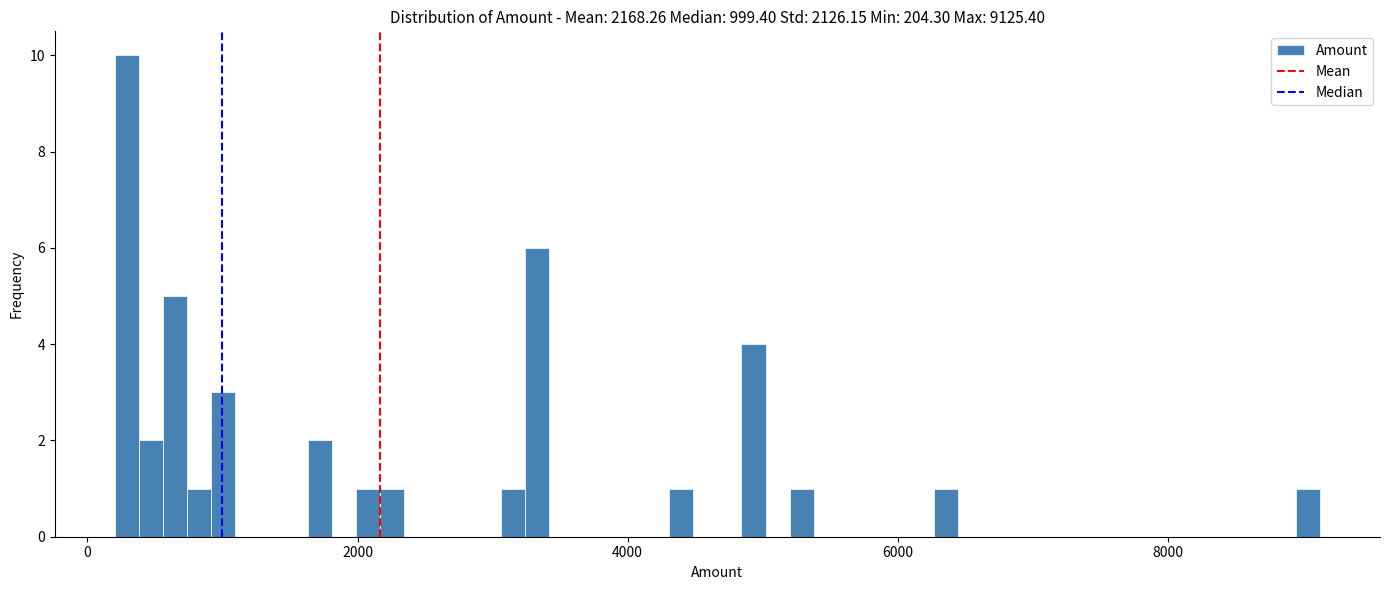

Read against the x-axis, roughly where is the centre of the tallest bar?

200